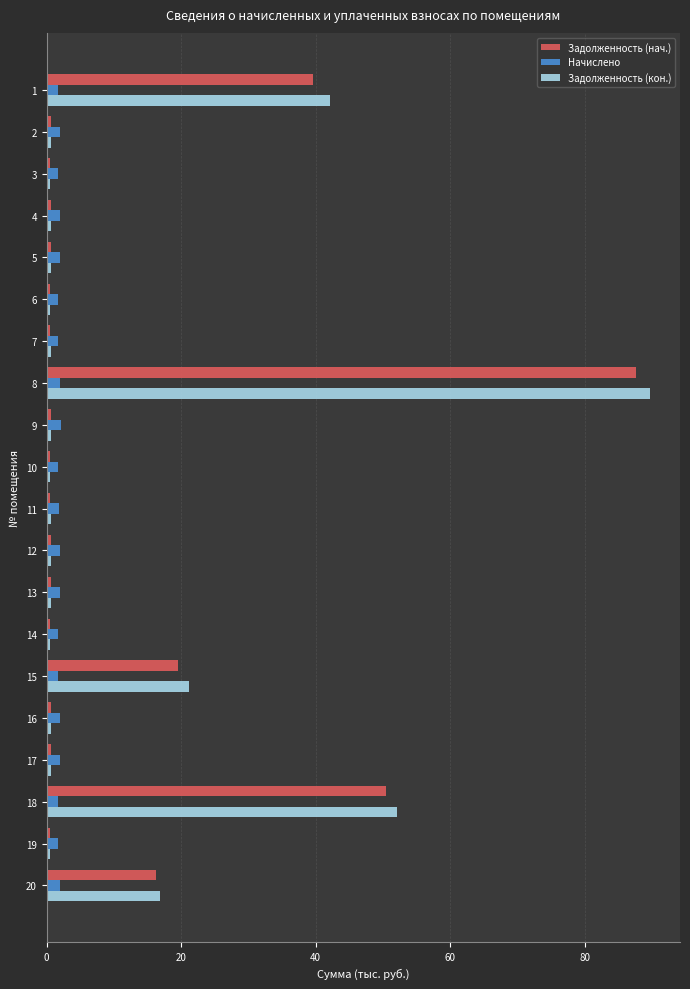

What is the difference between the second highest and second lowest values in the Задолженность (кон.) series?

51.6